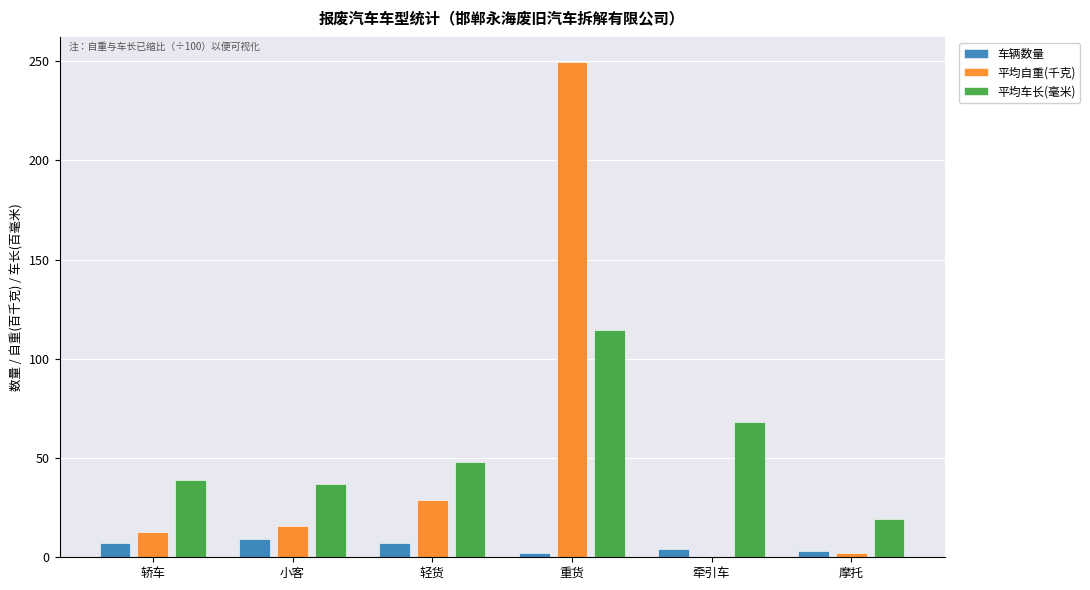

What is the total value across all series at 轻货?

83.8